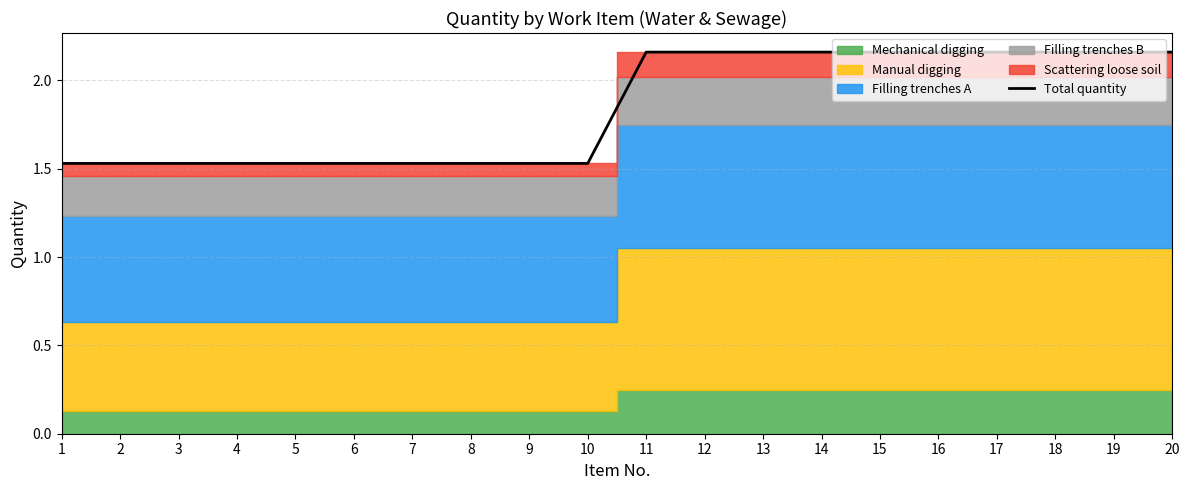

List the labels in order of value, smallest first.

1, 2, 3, 4, 5, 6, 7, 8, 9, 10, 11, 12, 13, 14, 15, 16, 17, 18, 19, 20